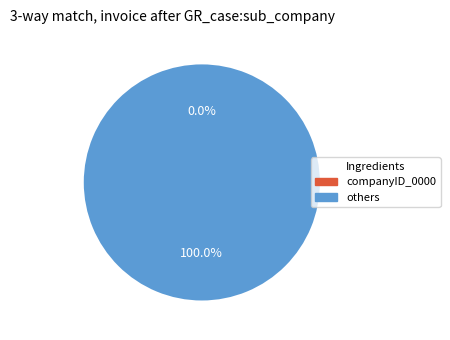

Is it true that 254835 is 100% of the pie?

True